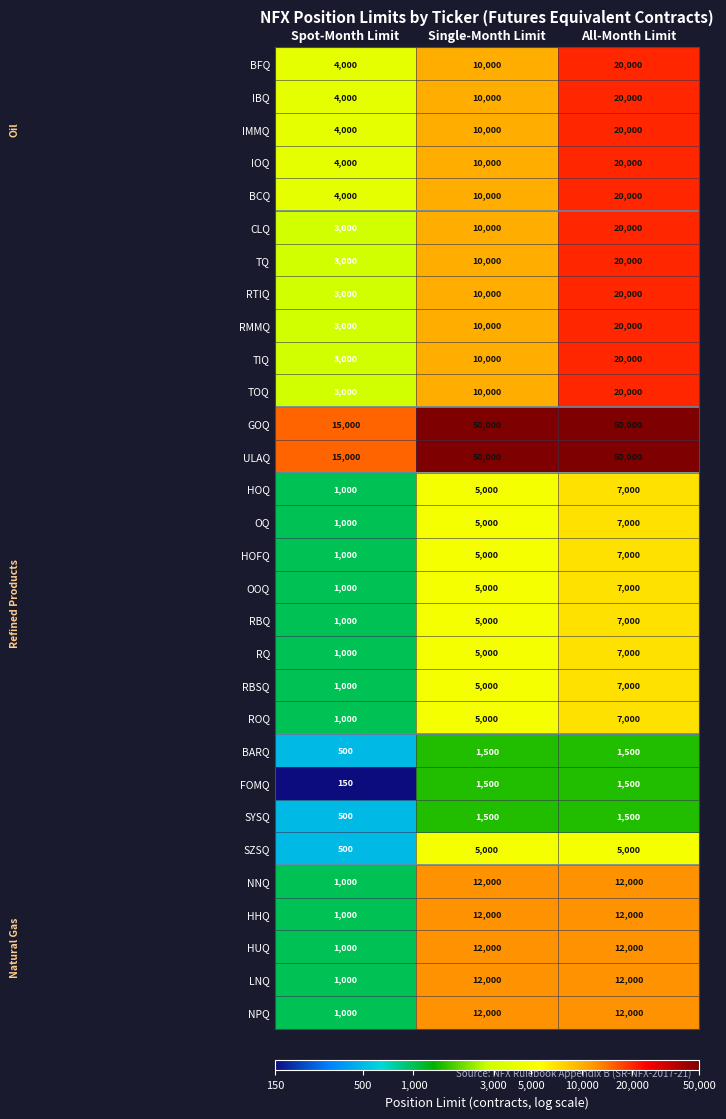

At which category is the sum across all series the highest?

All-Month Limit